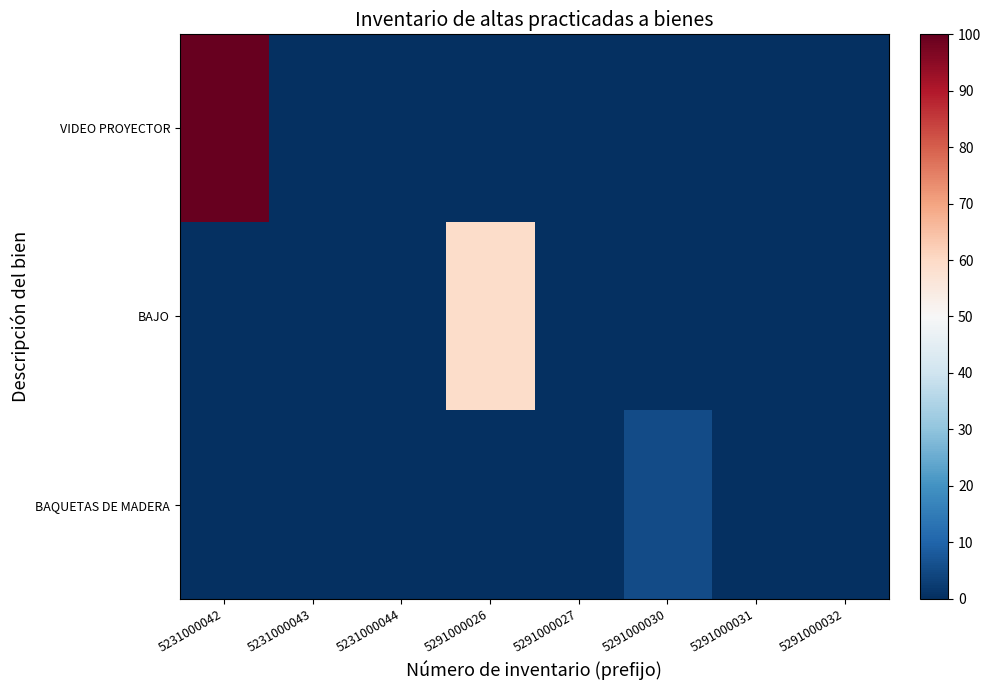

Between 5291000031 and 5291000032, which series saw the biggest shift?

VIDEO PROYECTOR